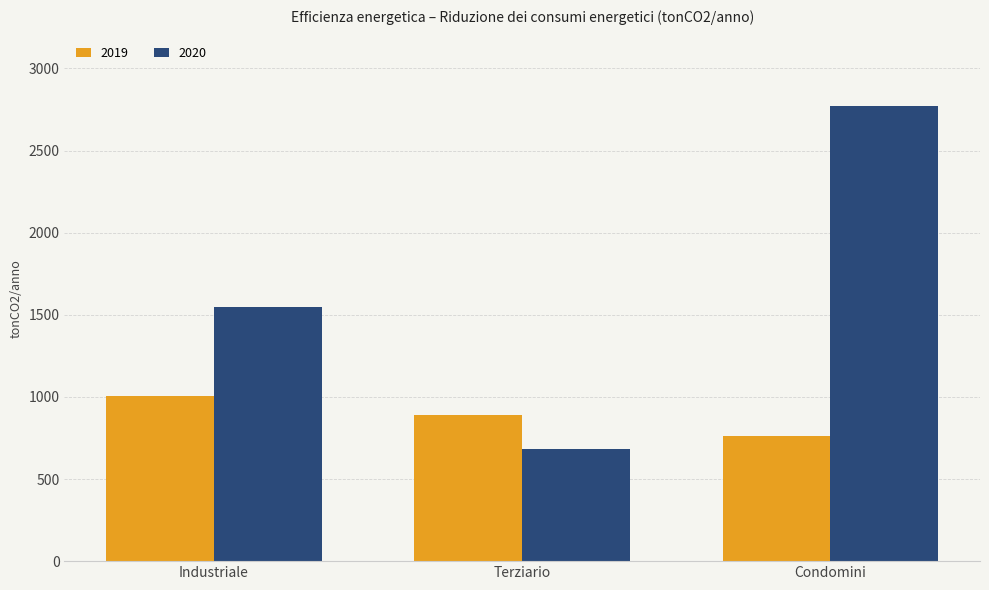

The value of 2020 at Condomini is 4019. True or false?

False